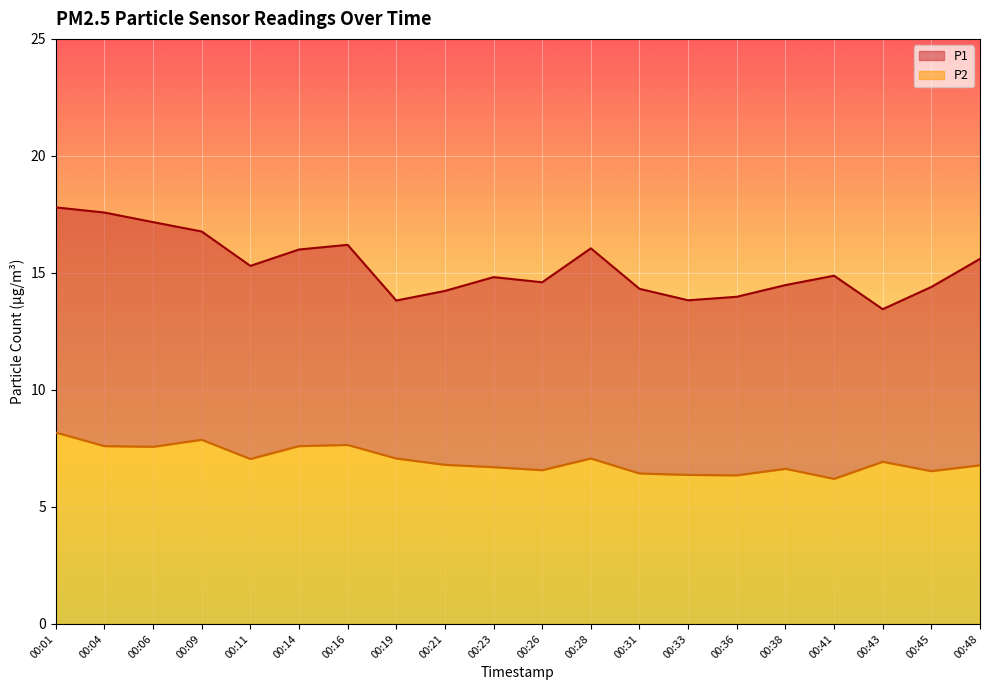

How many lines are shown in the chart?

2